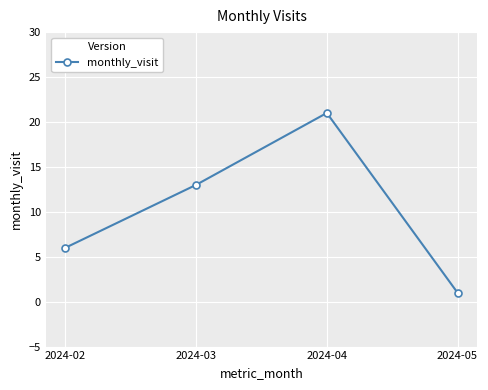

Rank the categories by value from highest to lowest.

2024-04, 2024-03, 2024-02, 2024-05